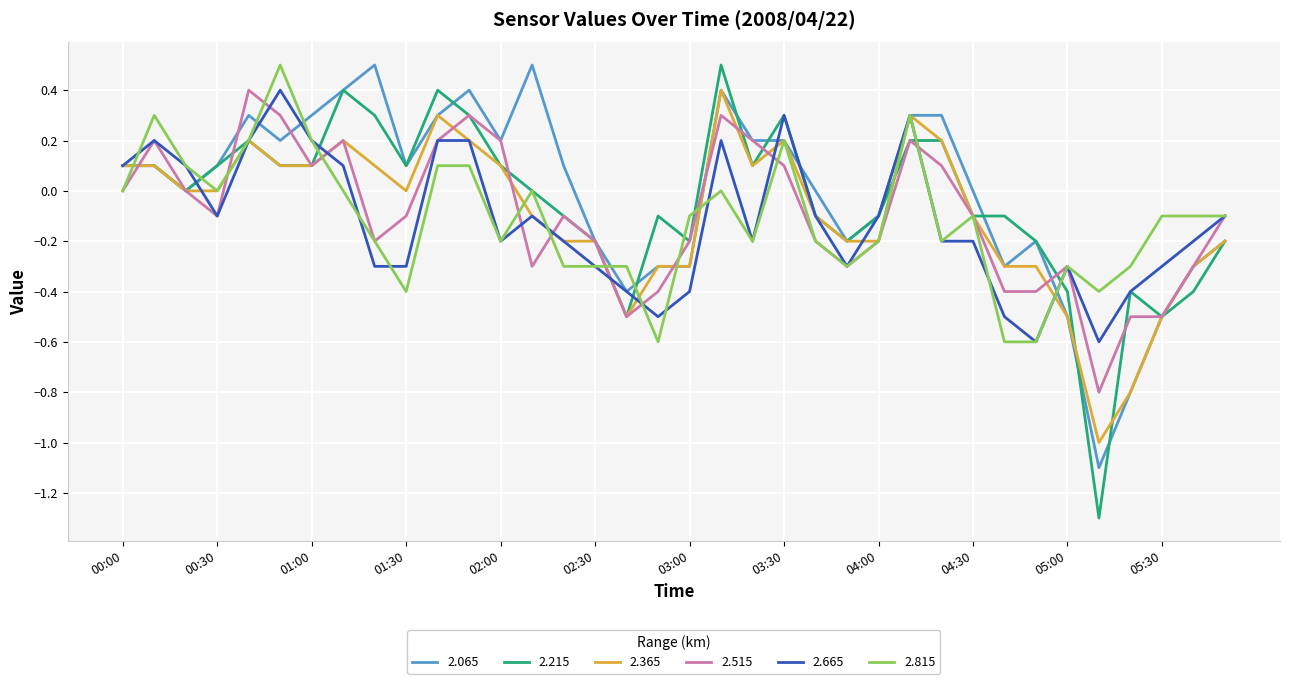

What is the highest value of the 2.515 series?

0.4